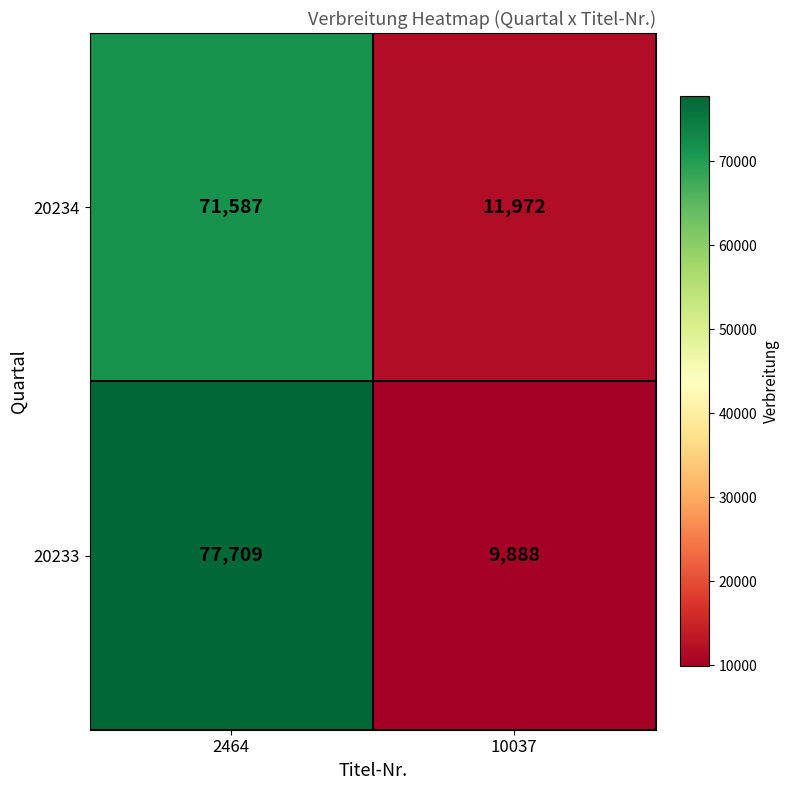

Reading right to left, what are all the values shown in this chart?

20234: 10037=11972	2464=71587
20233: 10037=9888	2464=77709